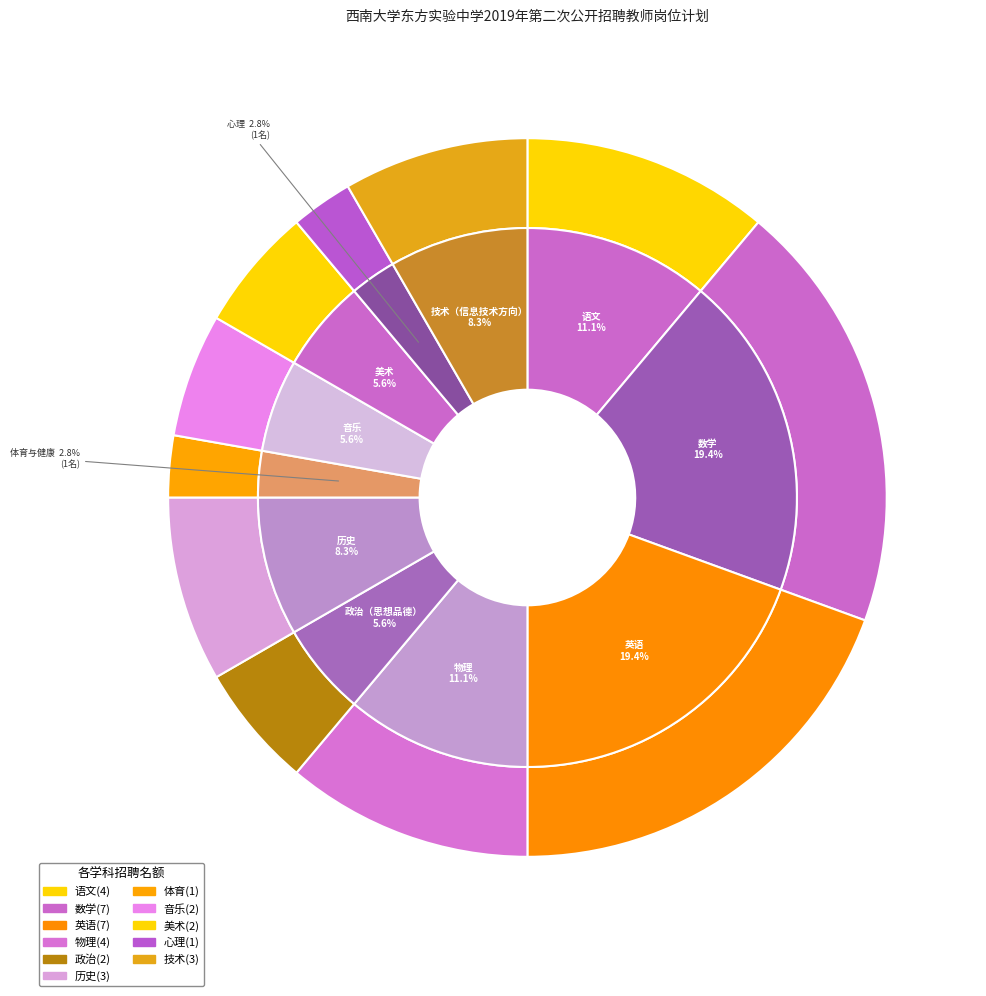

Which has a higher value, 数学 or 政治（思想品德）?

数学